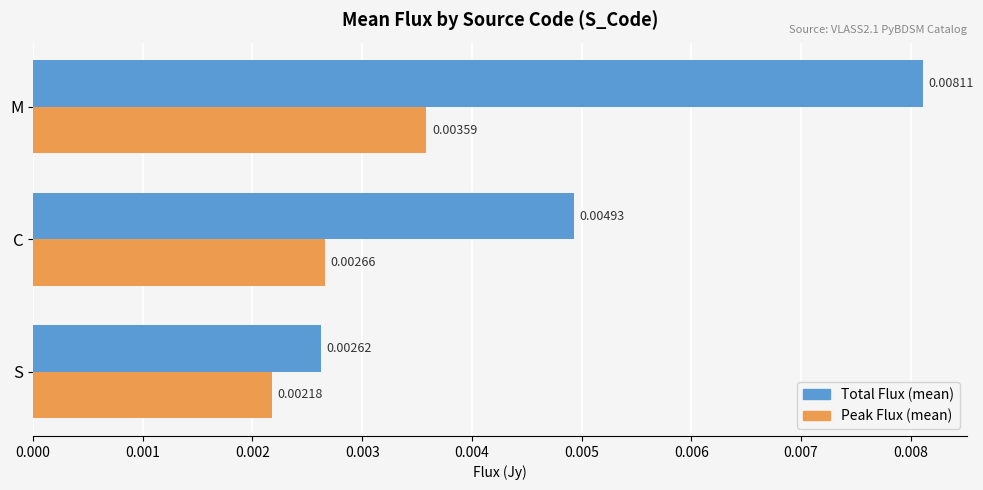

Rank the series by their average value, from highest to lowest.

Total Flux (mean), Peak Flux (mean)